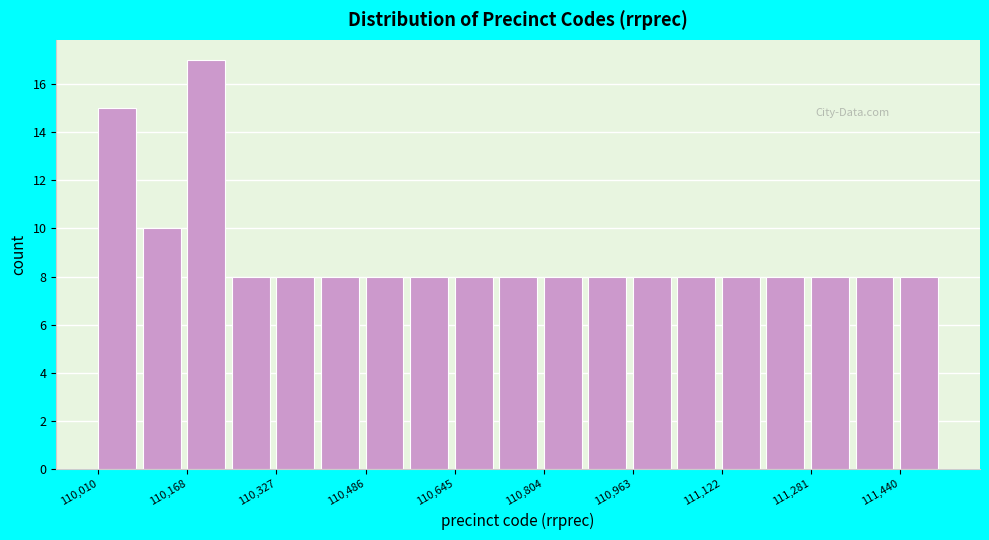

Read against the x-axis, roughly where is the centre of the tallest bar?

110200